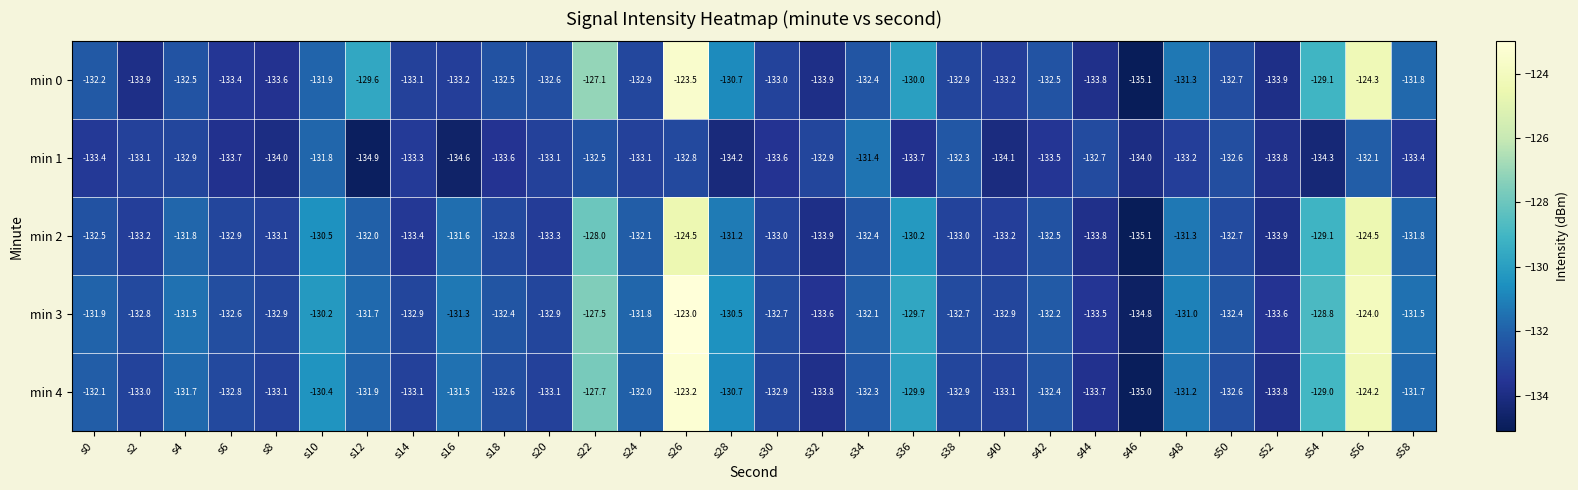

The value of min 4 at s4 is -131.7. True or false?

True